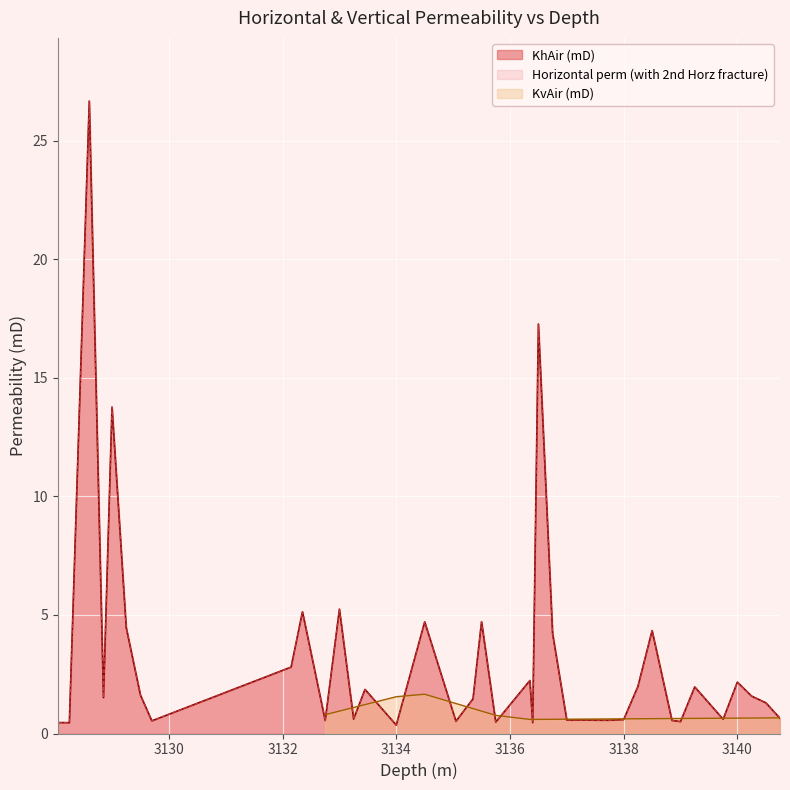

What is the change in value from 3128.25 to 3135.05?

+0.1